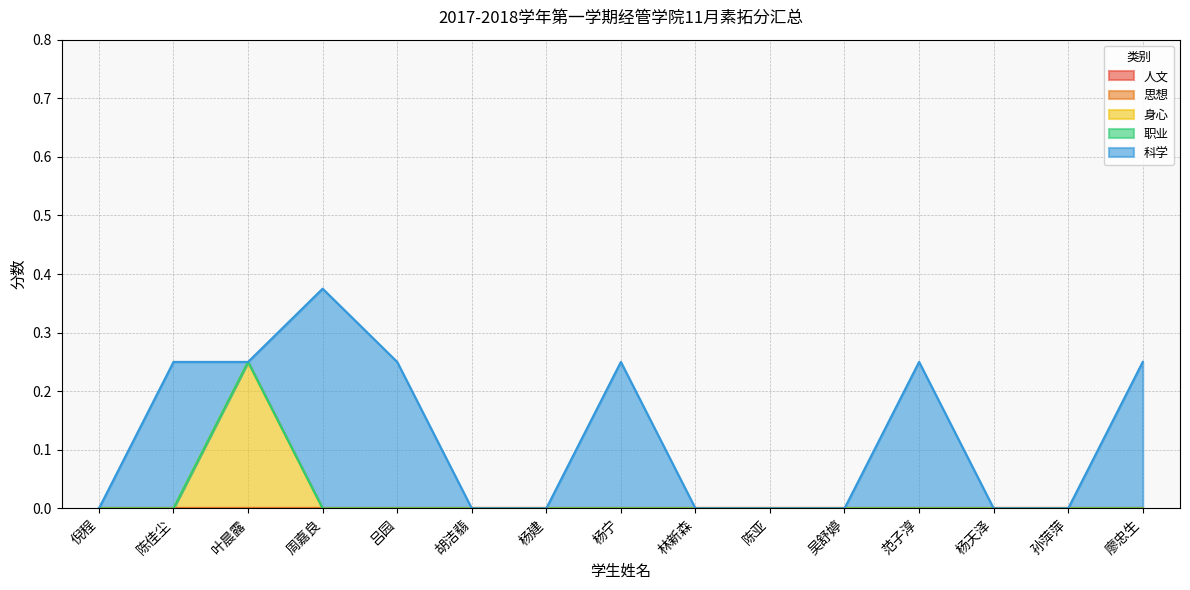

What position from the left is 吴舒婷?

11